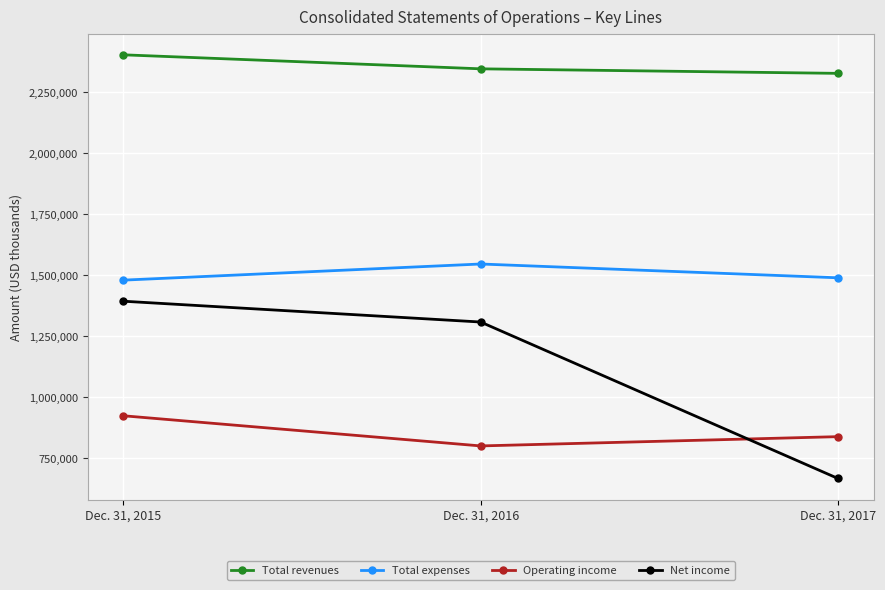

How many lines are shown in the chart?

4